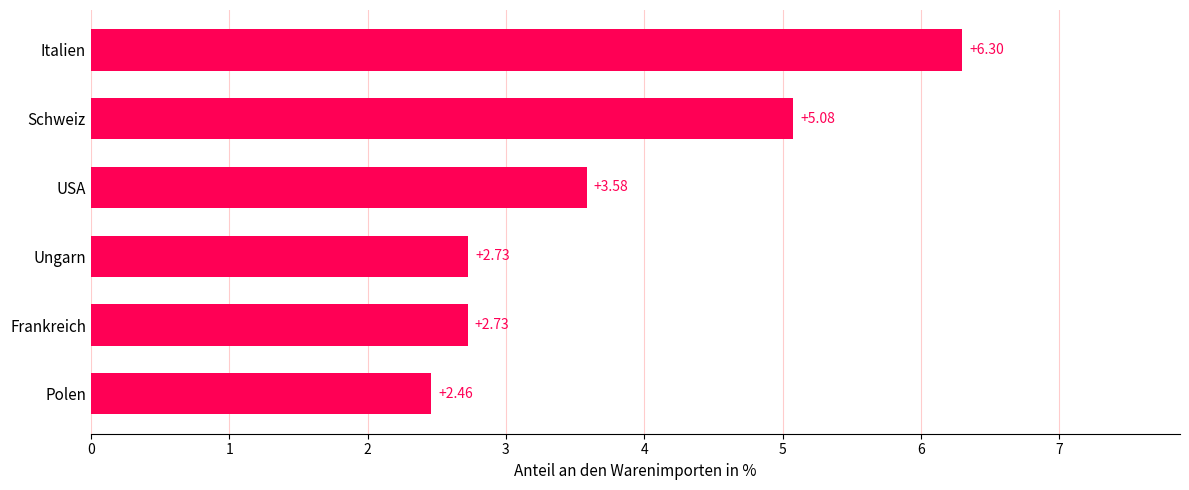

What is the difference between the maximum and second lowest values?

3.6